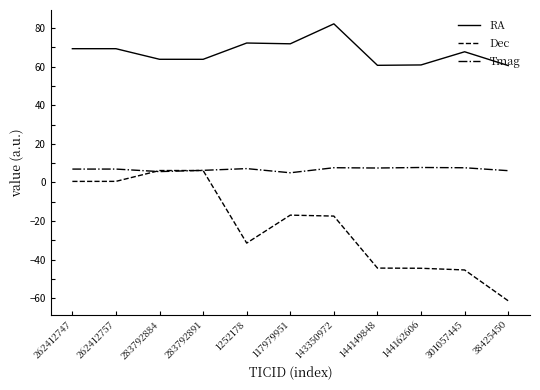

Which series has the largest range (max minus min)?

Dec